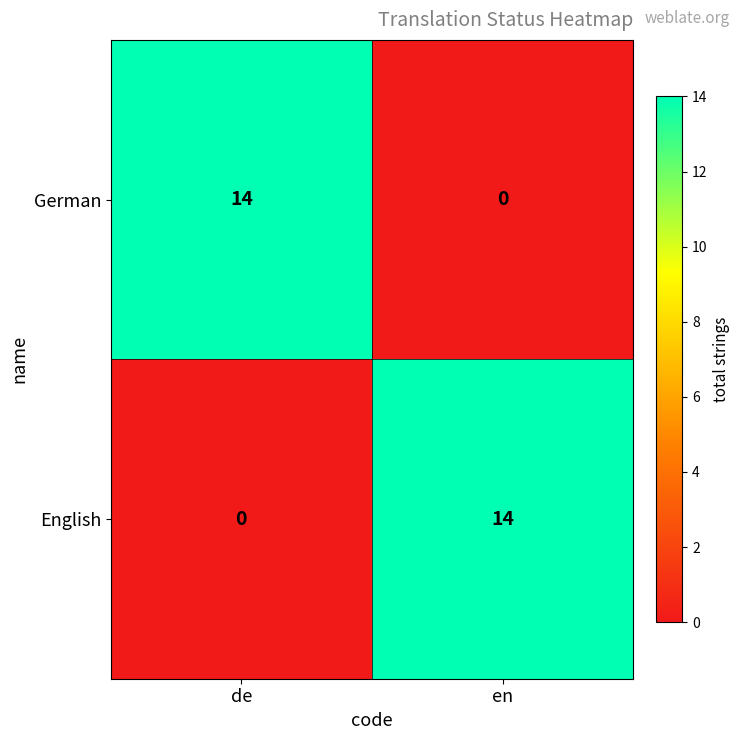

What is the difference between the English values at en and de?

14